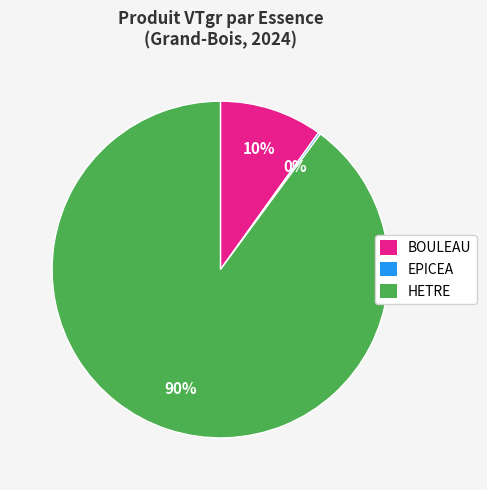

Which has a higher value, HETRE or BOULEAU?

HETRE